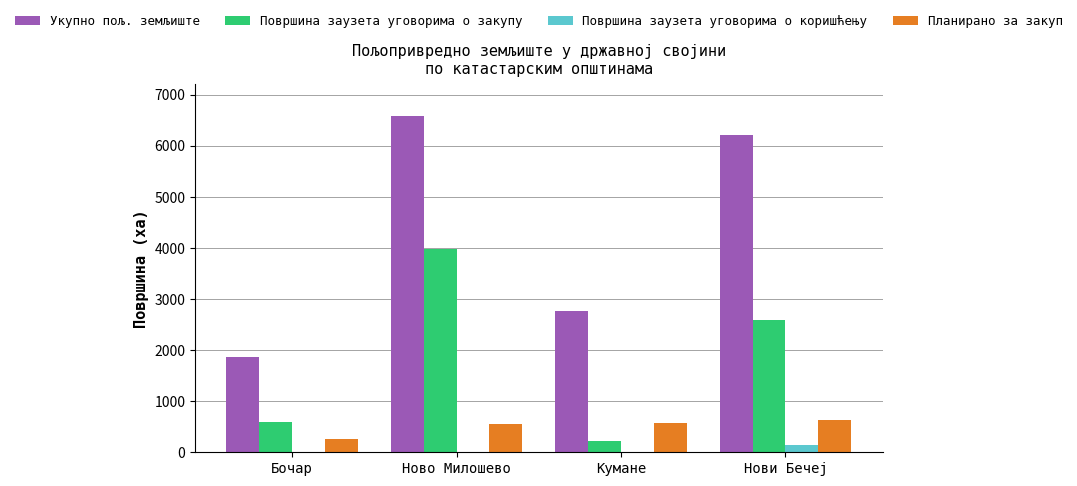

Between Бочар and Ново Милошево, which series saw the biggest shift?

Укупно пољ. земљиште